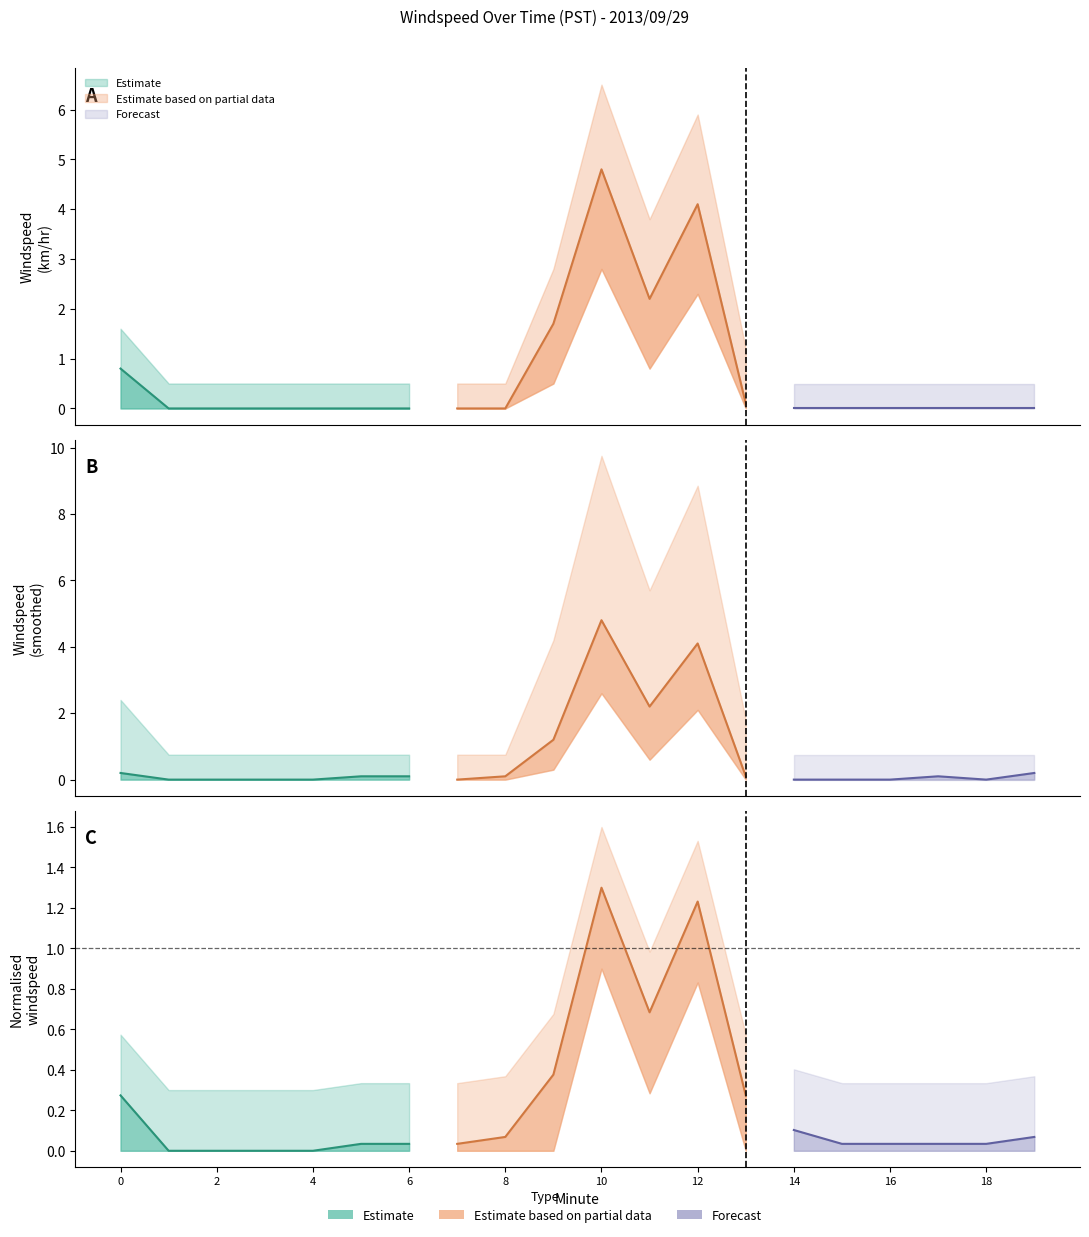

How many positive values does the Windspeed (km/hr) series have?

6